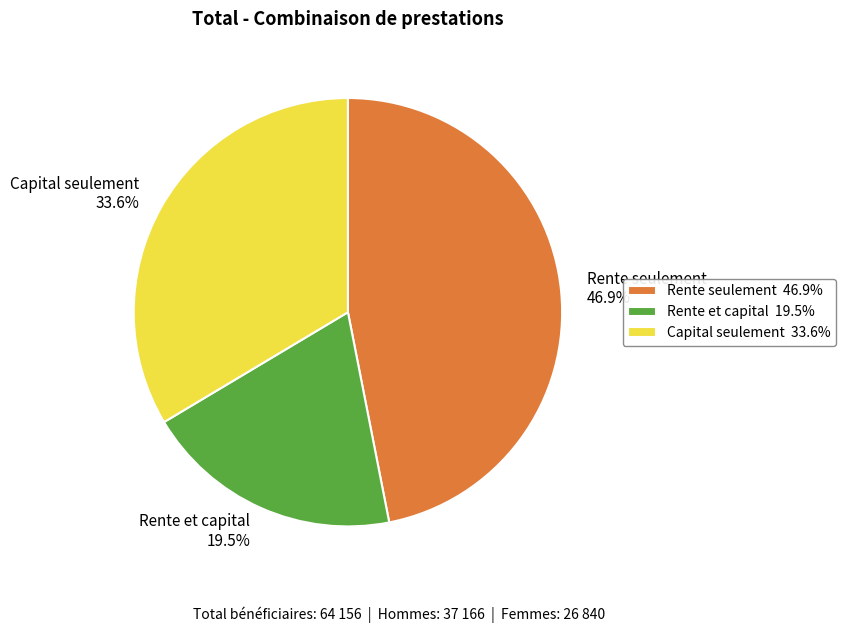

To the nearest percent, what is the difference between the largest and smallest slice percentages?

27%